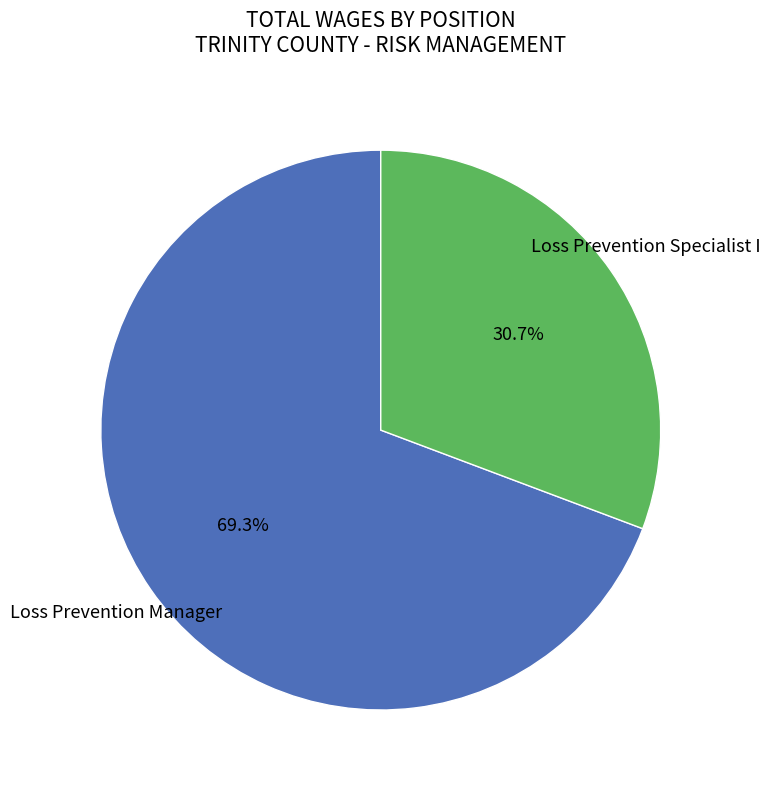

Is there a majority slice in this chart?

Yes